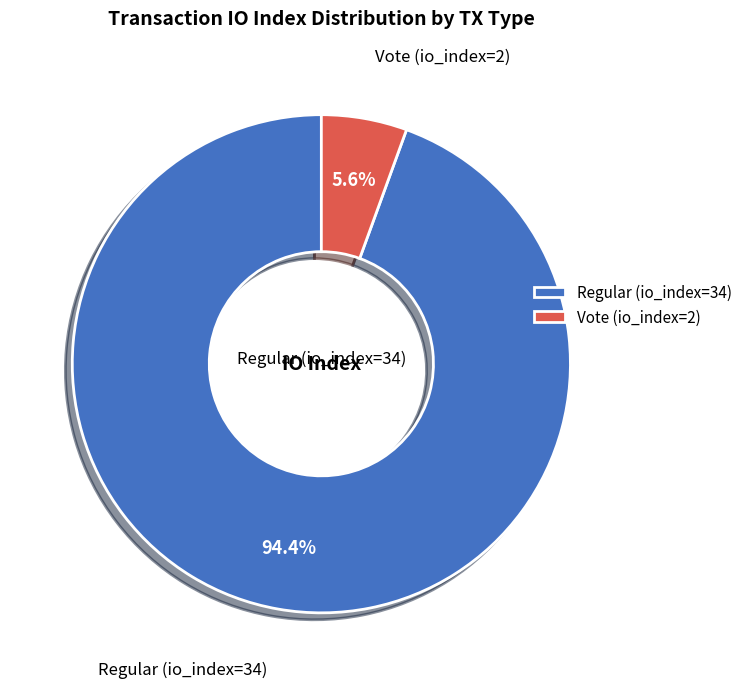

To the nearest percent, what is the combined percentage of Regular (io_index=34) and Vote (io_index=2)?

100%